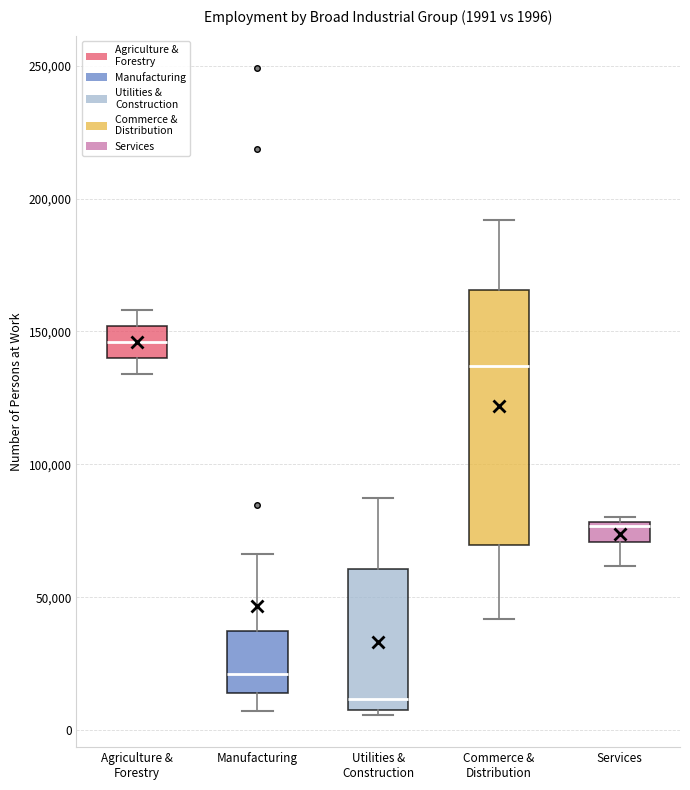

Which box has the lowest median line?

Utilities & Construction